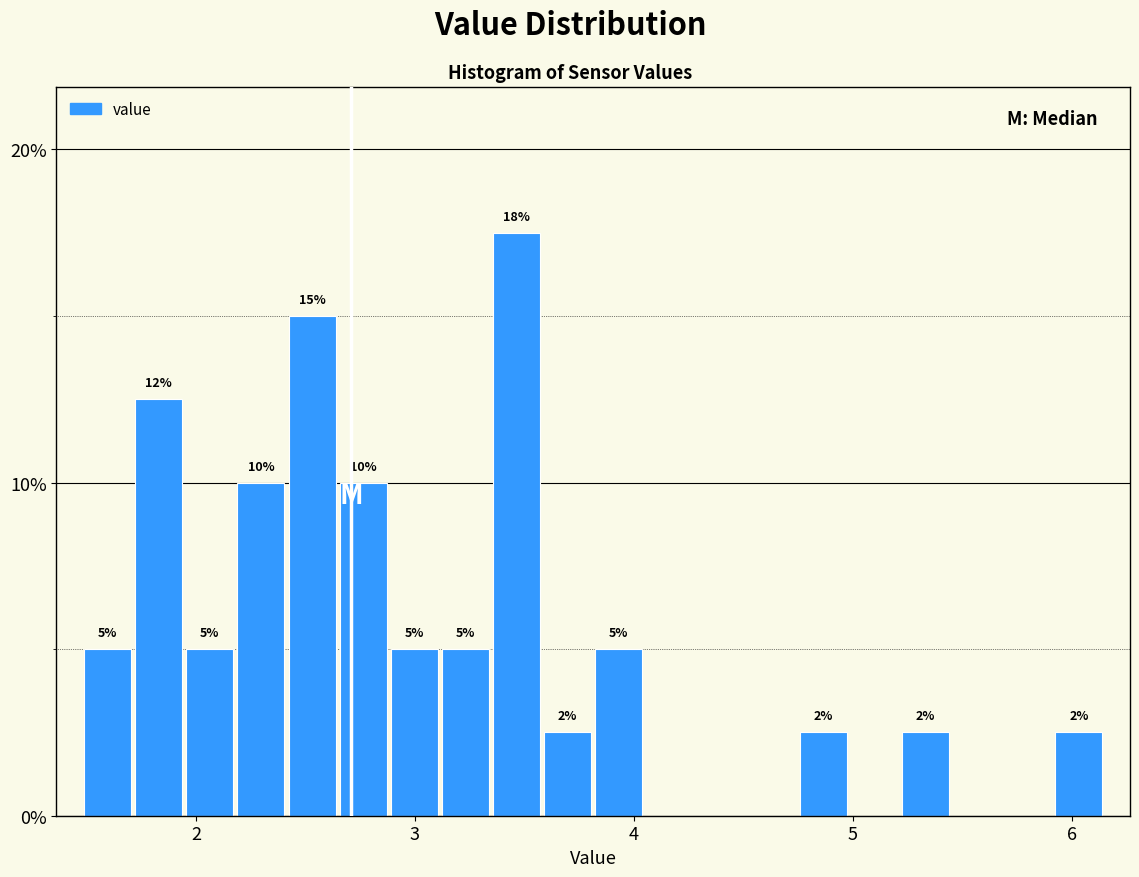

Around what value on the x-axis is the tallest bar? Give the approximate position of its centre, as read against the axis.

3.5